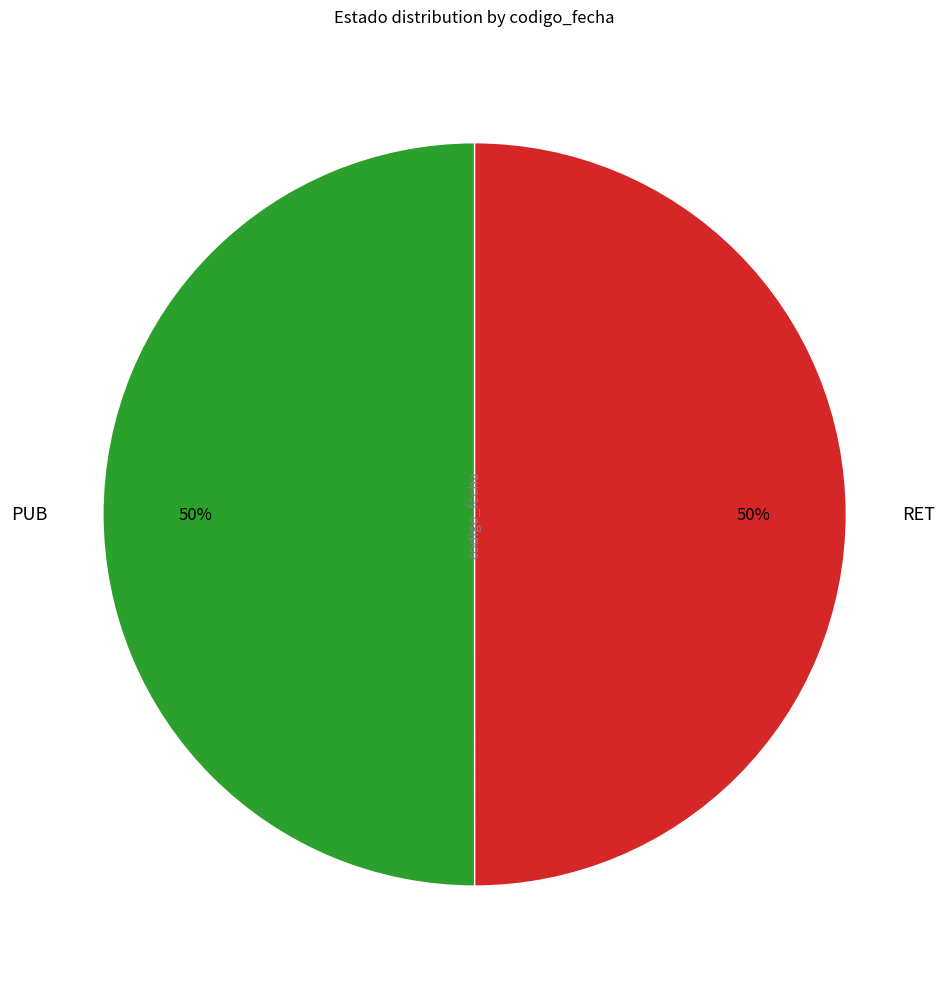

To the nearest percent, what percentage of the pie is RET?

50%